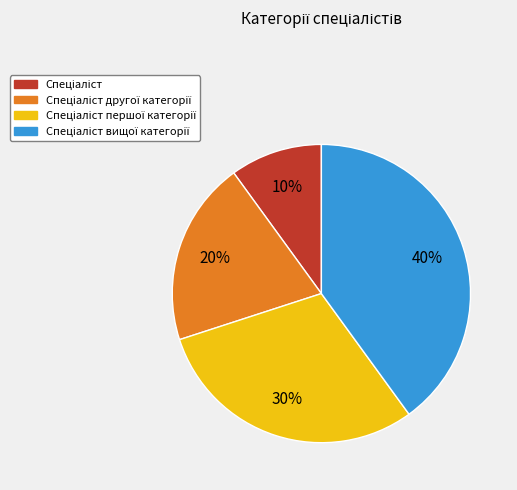

To the nearest percent, what is the difference between the largest and smallest slice percentages?

30%